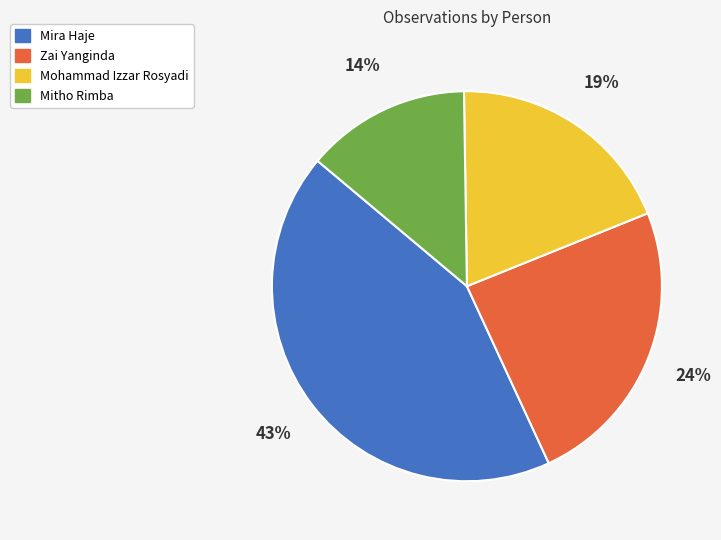

To the nearest percent, what percentage of the pie is Mira Haje?

43%